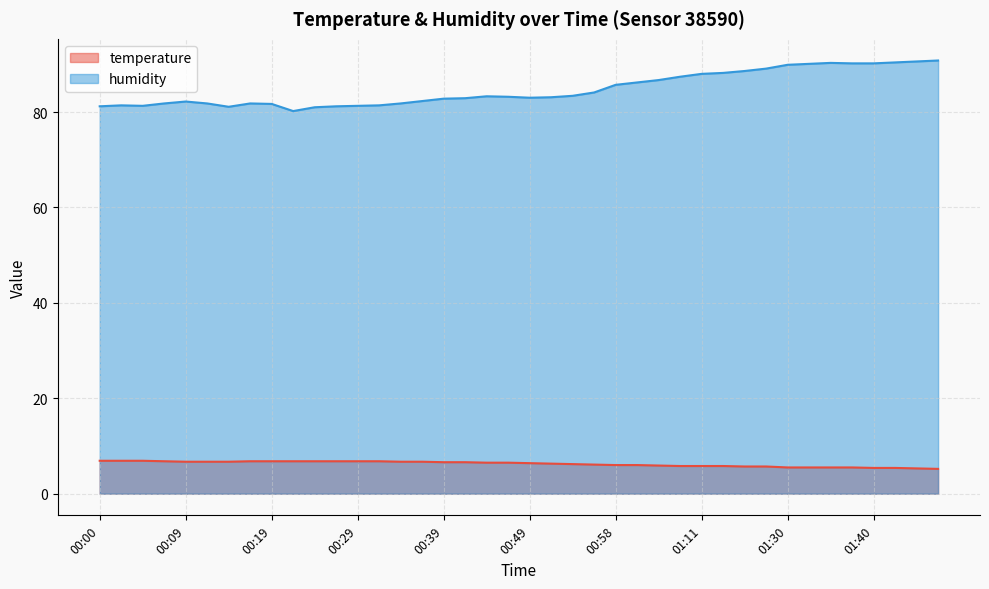

What is the difference between the maximum and second lowest values in the humidity series?

9.8